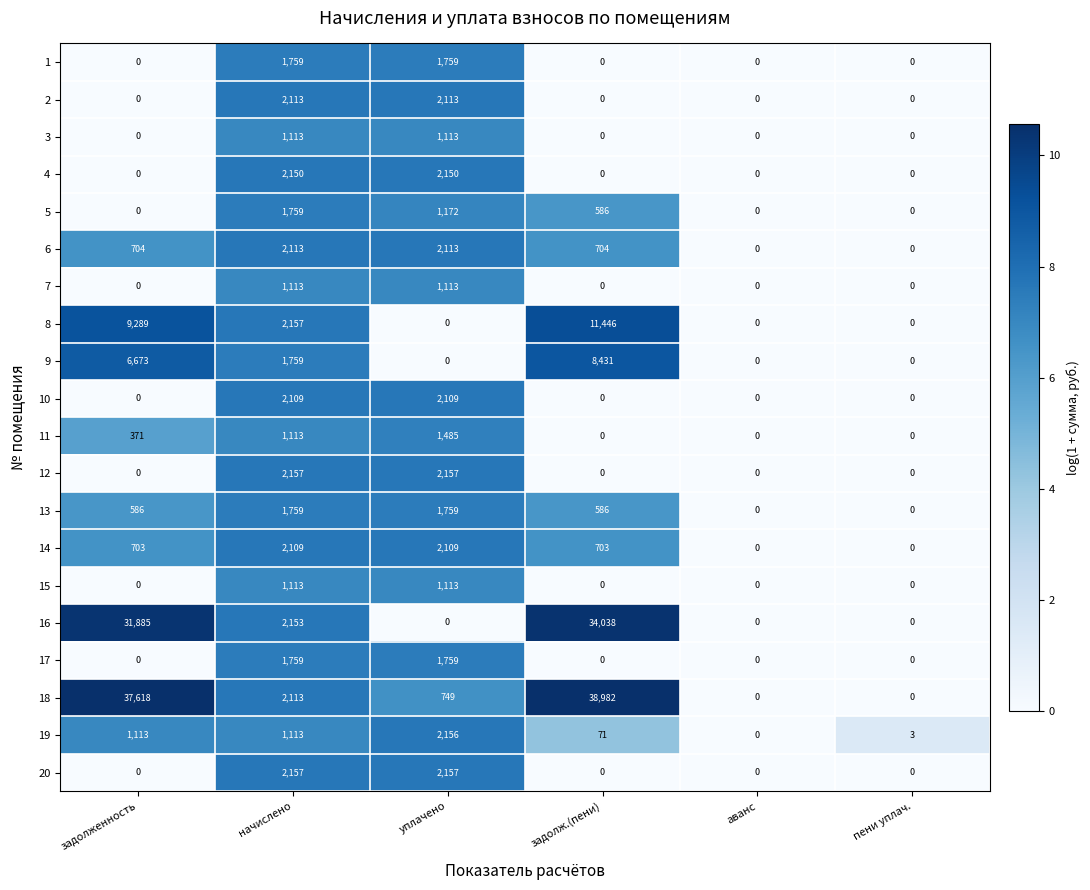

How many values in 6 are above zero?

4